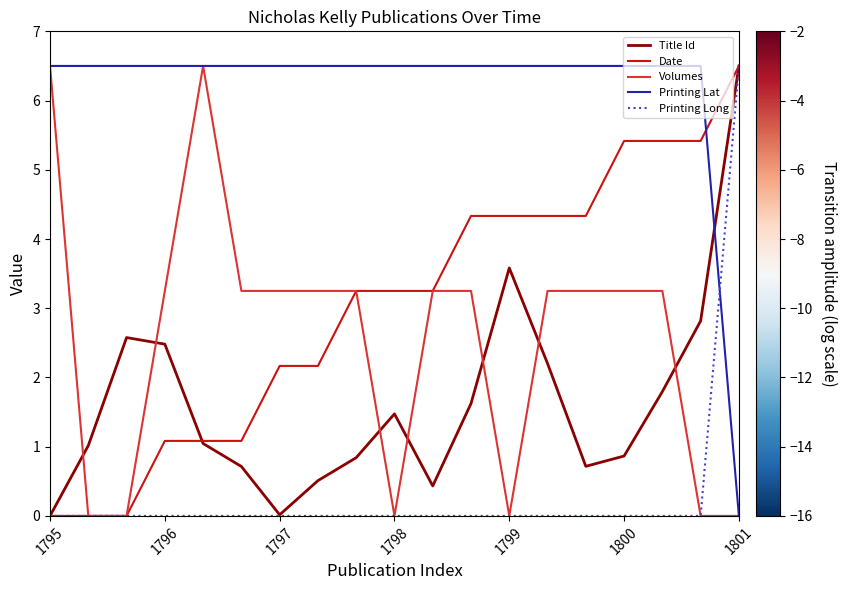

What is the maximum value shown in the chart?

6.5